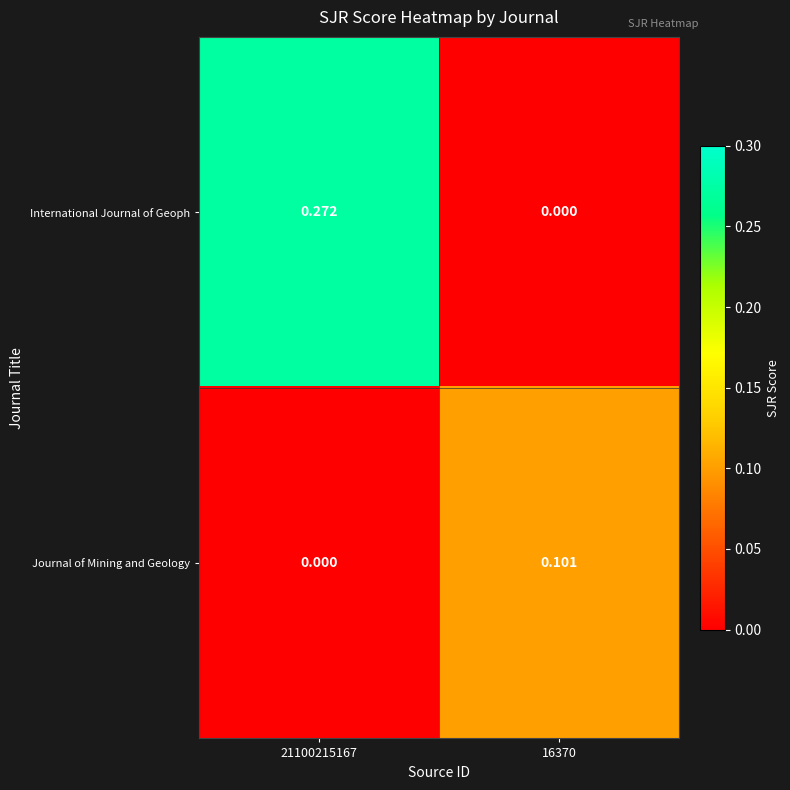

Count the number of data series in this chart.

2